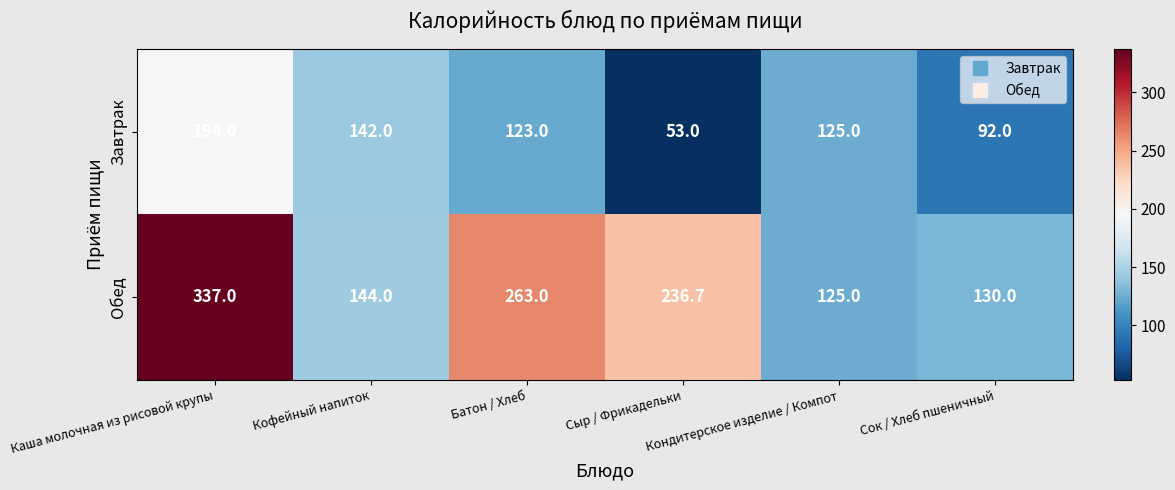

Rank the series by their maximum value, from lowest to highest.

Завтрак, Обед